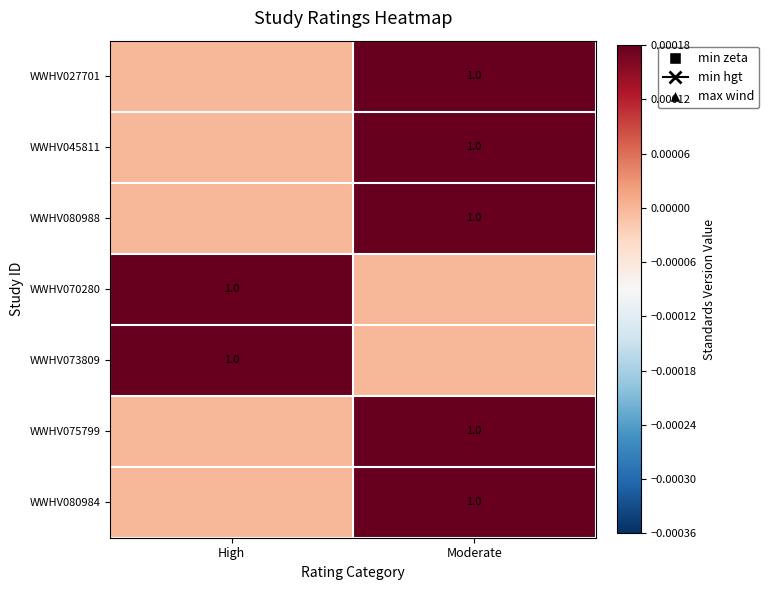

Is it true that WWHV045811 equals 1 at Moderate?

True